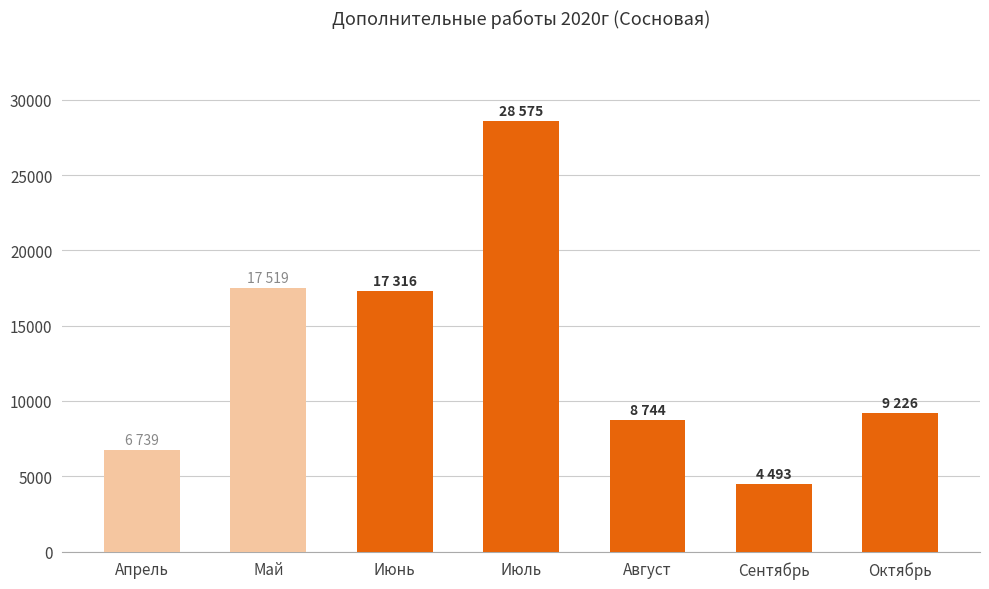

Count the number of categories in the chart.

7